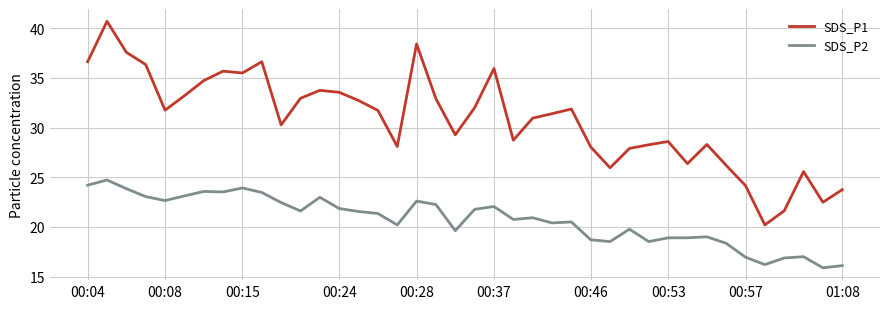

Which series has the largest range (max minus min)?

SDS_P1